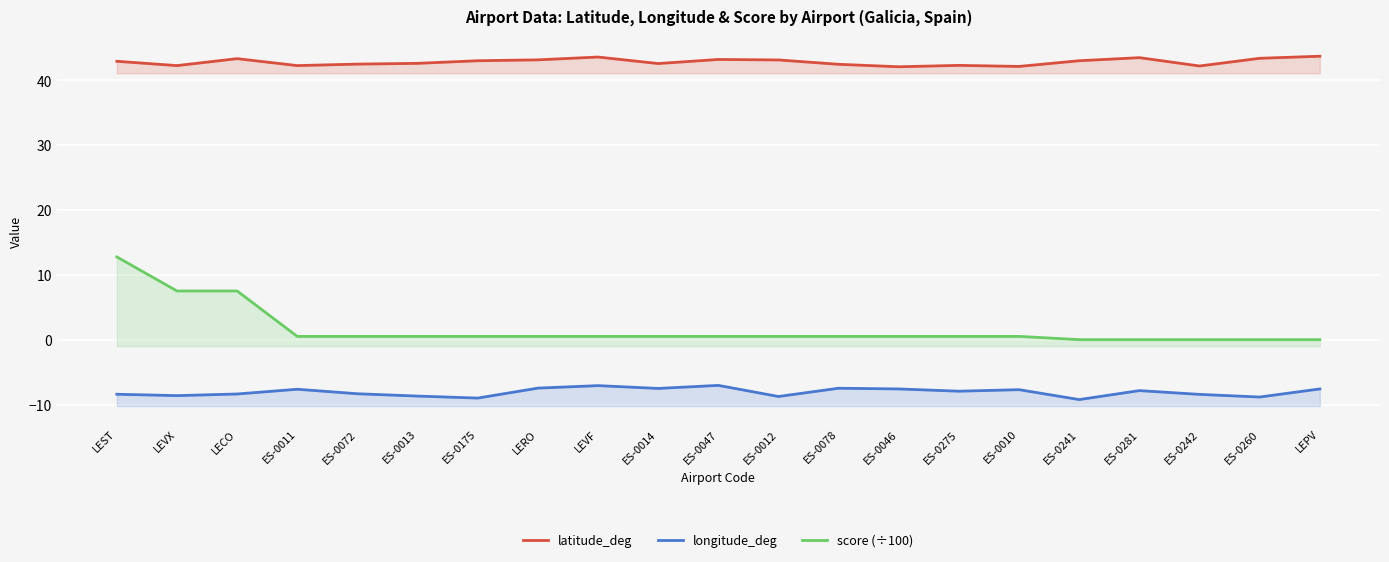

List the series in order of their overall mean, lowest first.

longitude_deg, score (÷100), latitude_deg